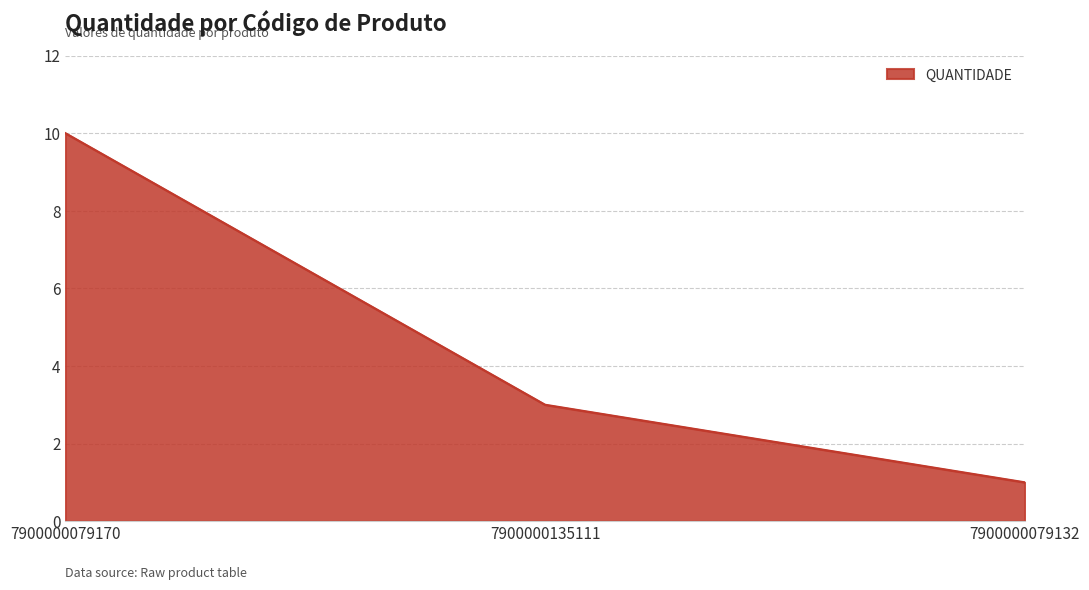

How many values are between 1 and 10?

3